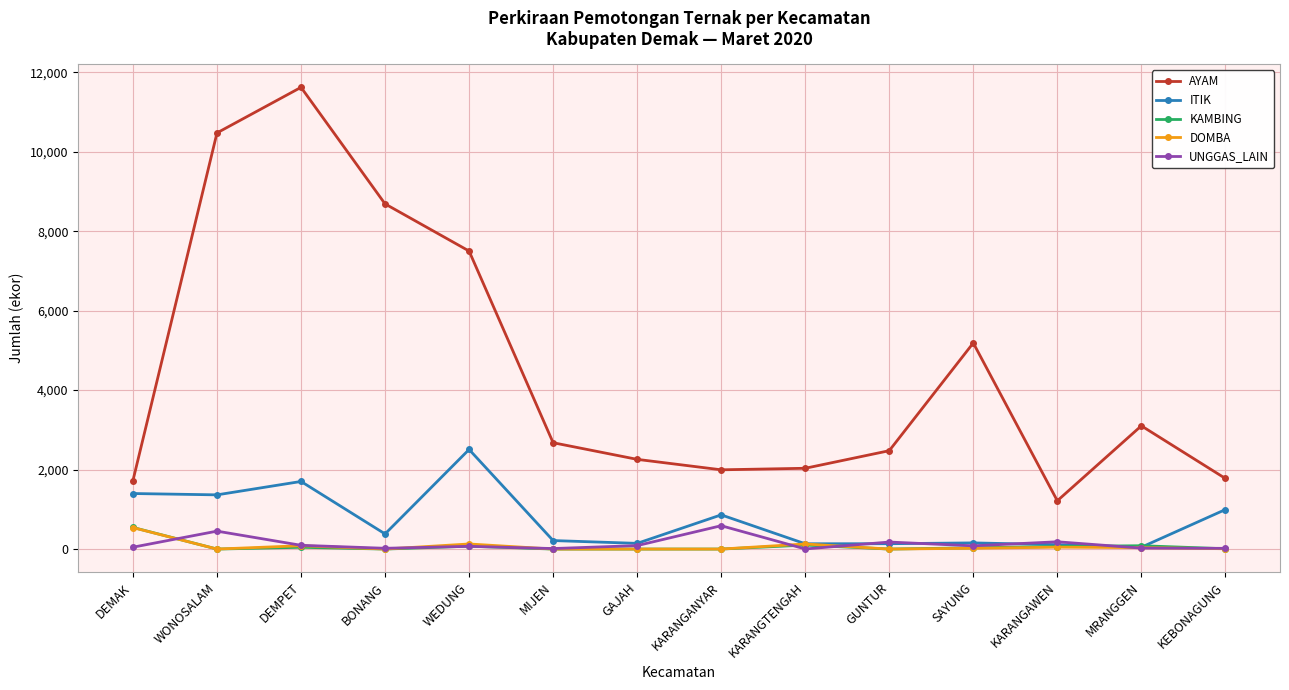

What is the total value across all series at WONOSALAM?

12288.4